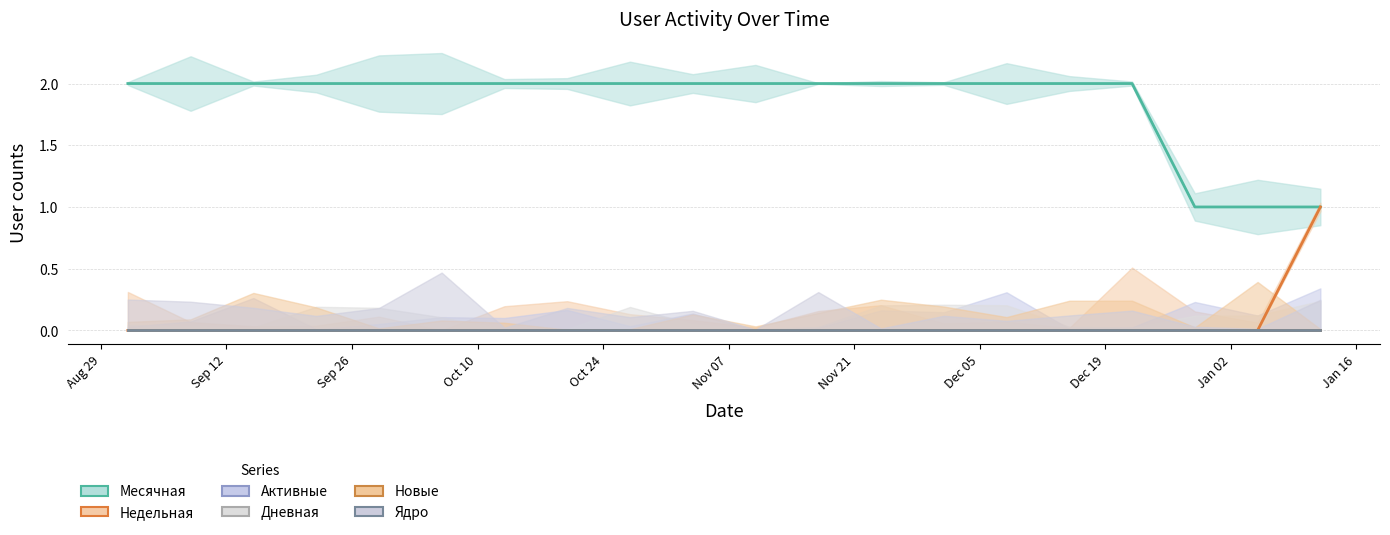

True or false: Активные and Месячная cross at least once.

False